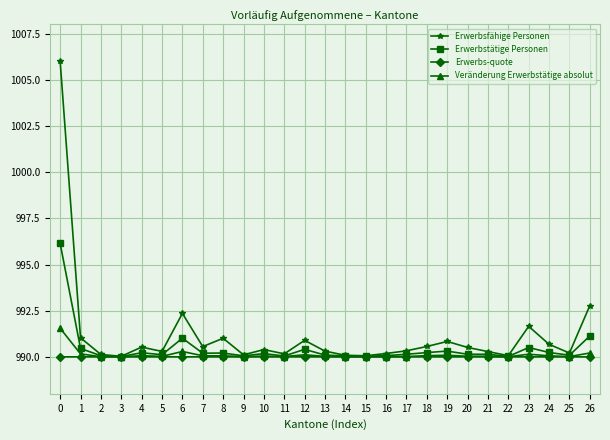

What is the spread (max minus min) of values at 10?

0.4